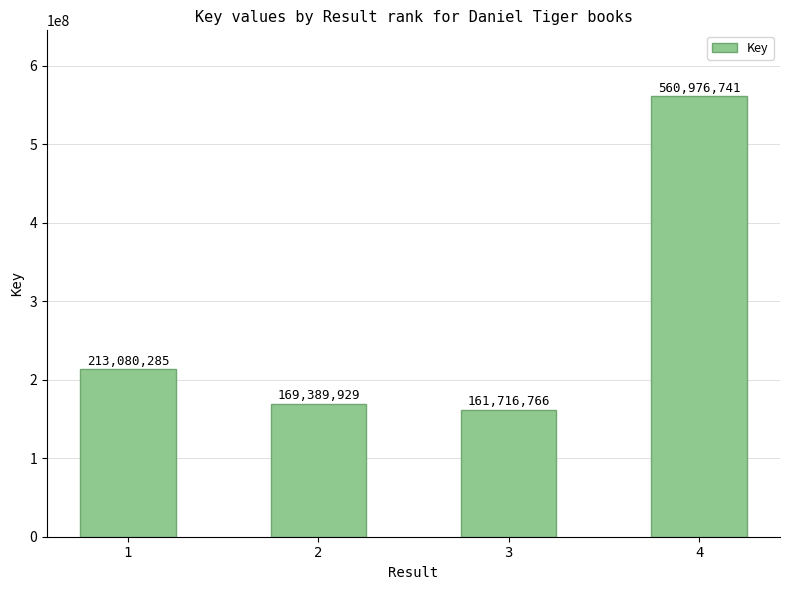

Reading left to right, transcribe all the data shown in this chart.

1=213080285	2=169389929	3=161716766	4=560976741